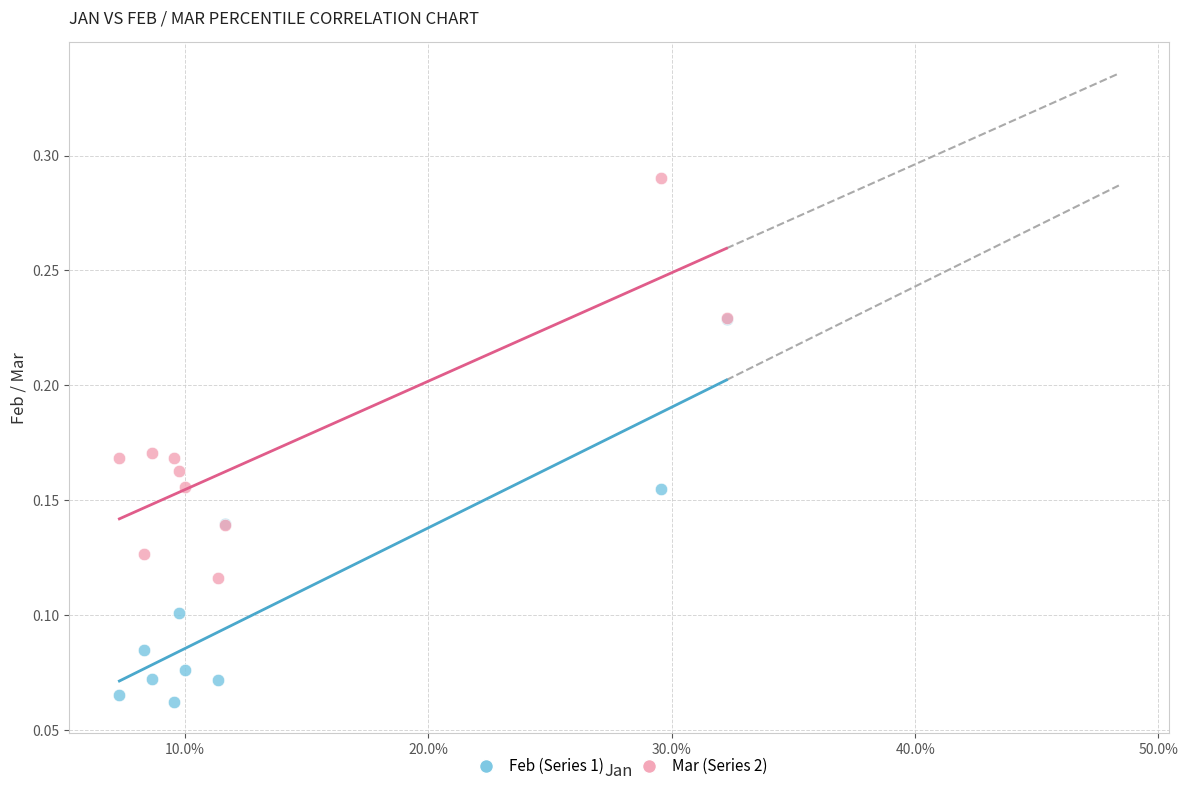

Which series contains the lowest Y value?

Feb (Series 1)